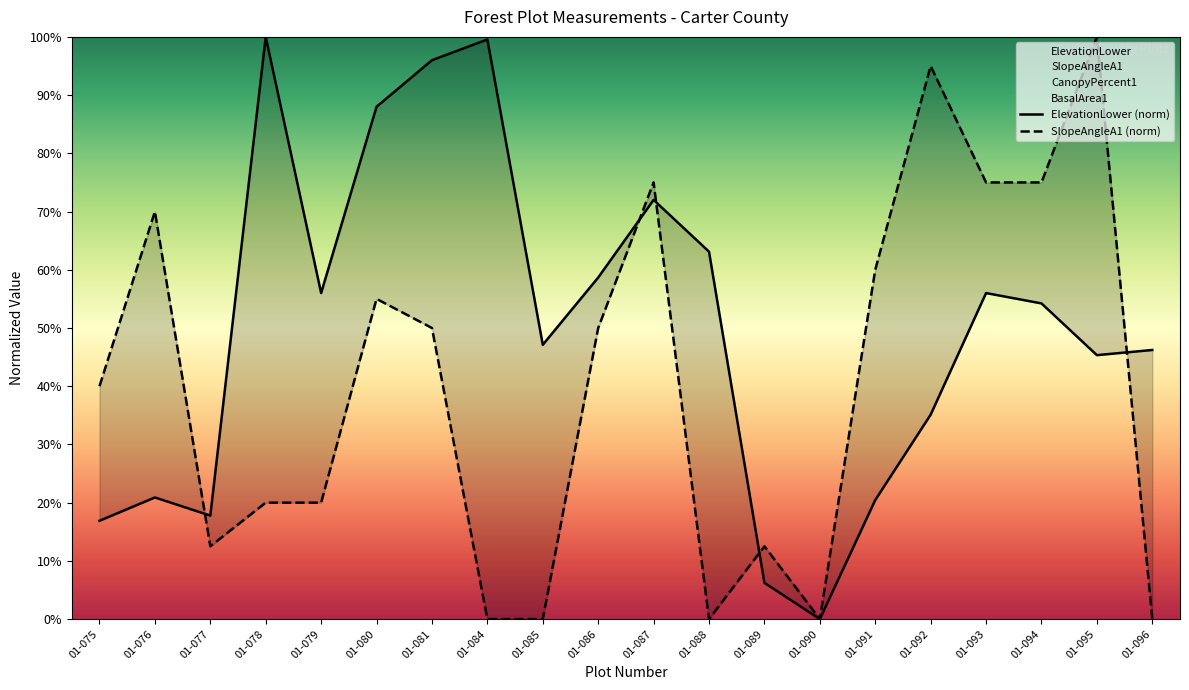

The ElevationLower (norm) series shows 6.2 at 01-089. True or false?

True